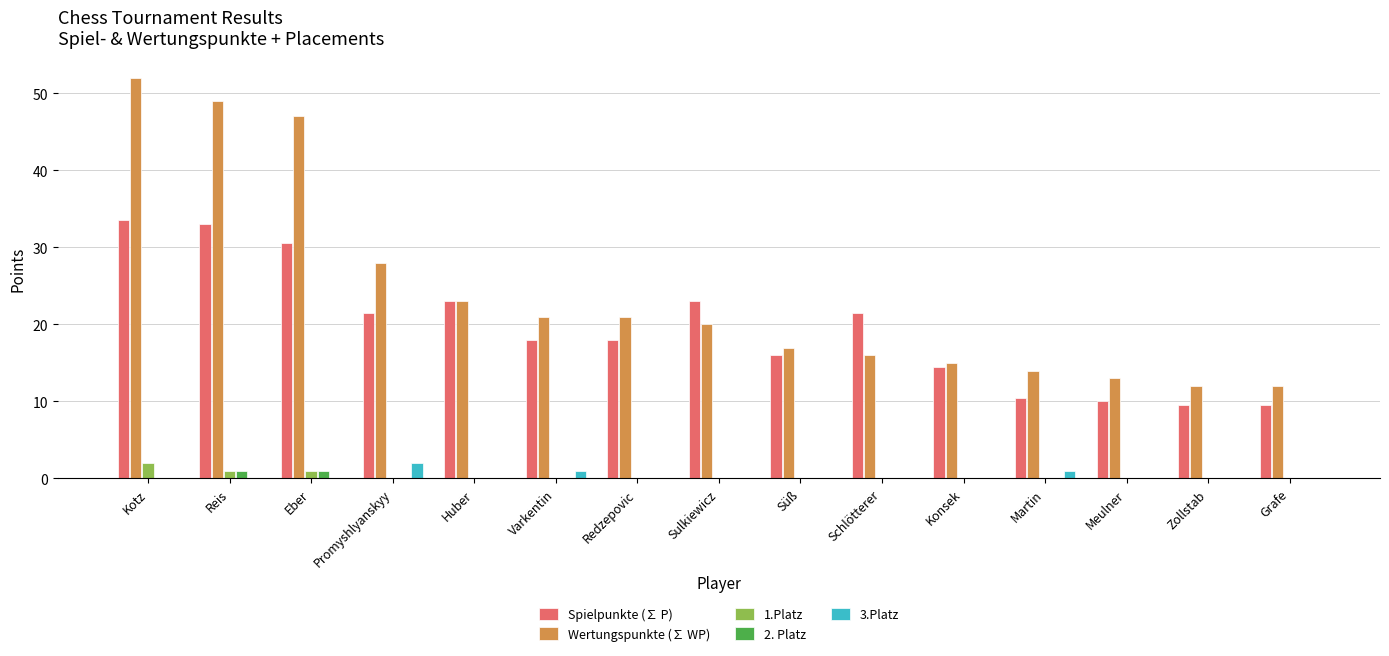

The Spielpunkte (∑ P) series shows 29.3 at Promyshlyanskyy. True or false?

False